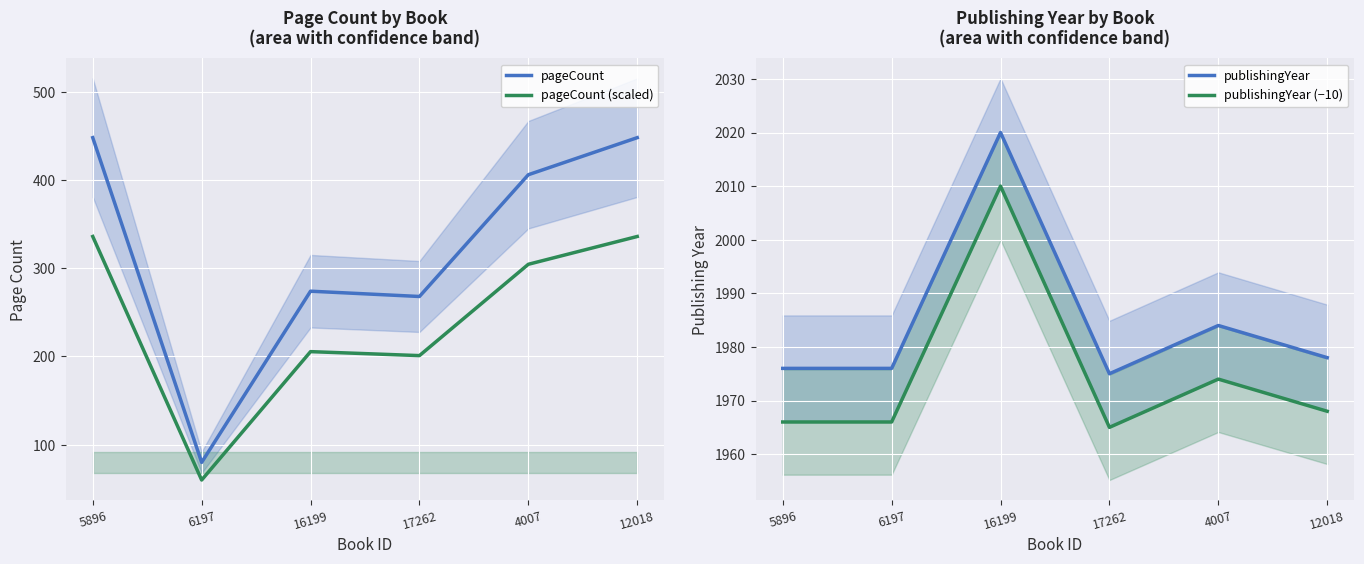

What is the difference between the highest and lowest values at 17262?

1774.0